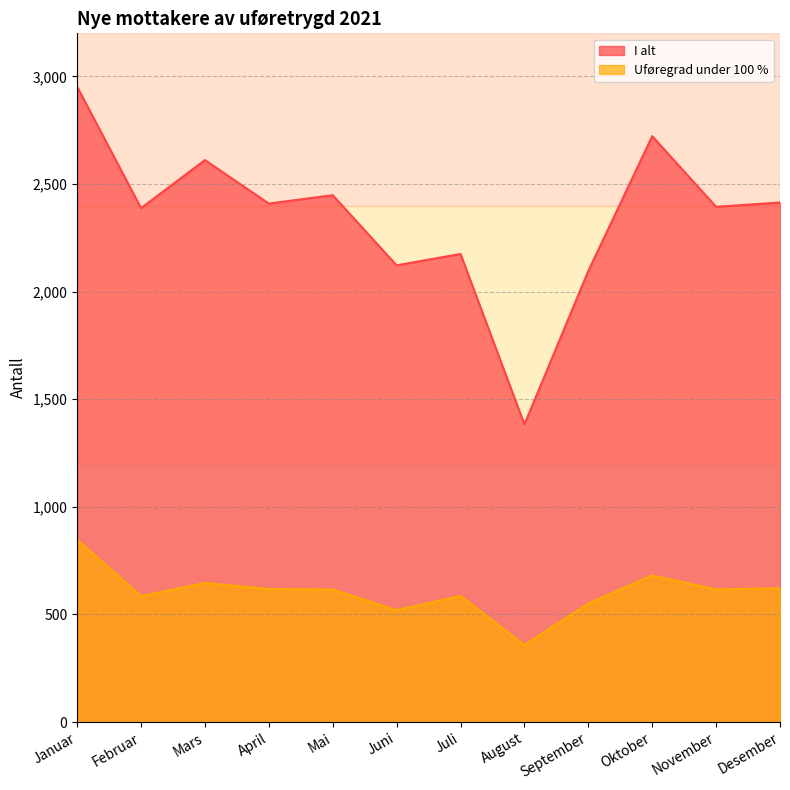

What position from the left is August?

8